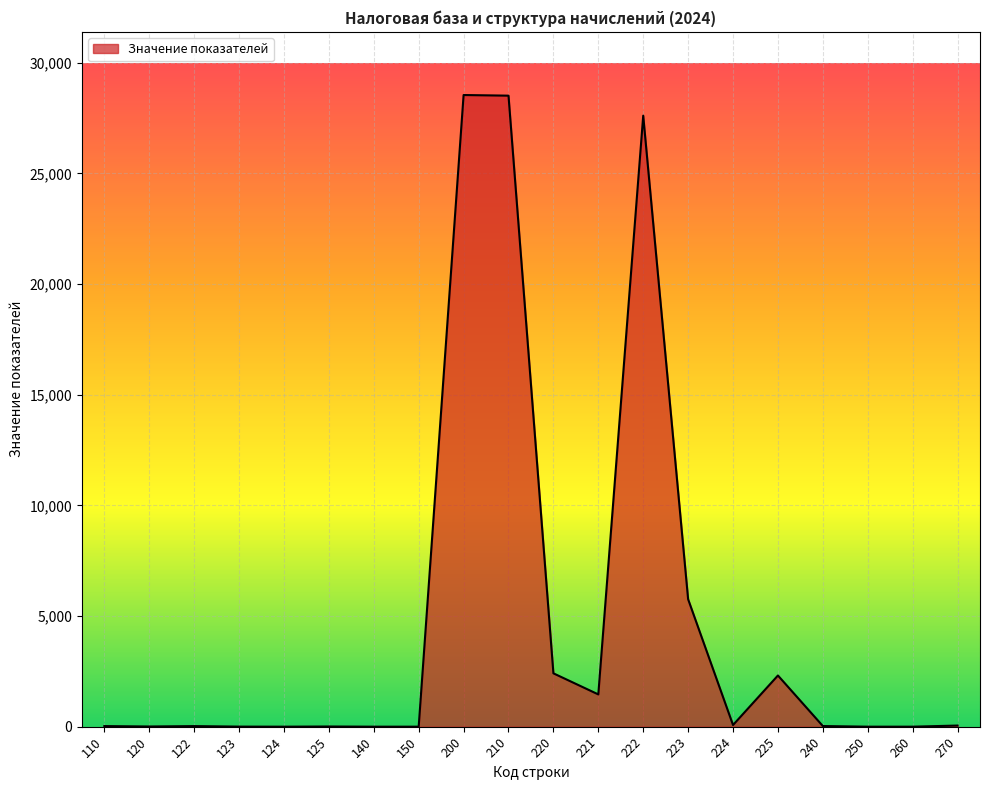

What is the sum of all values?

96833